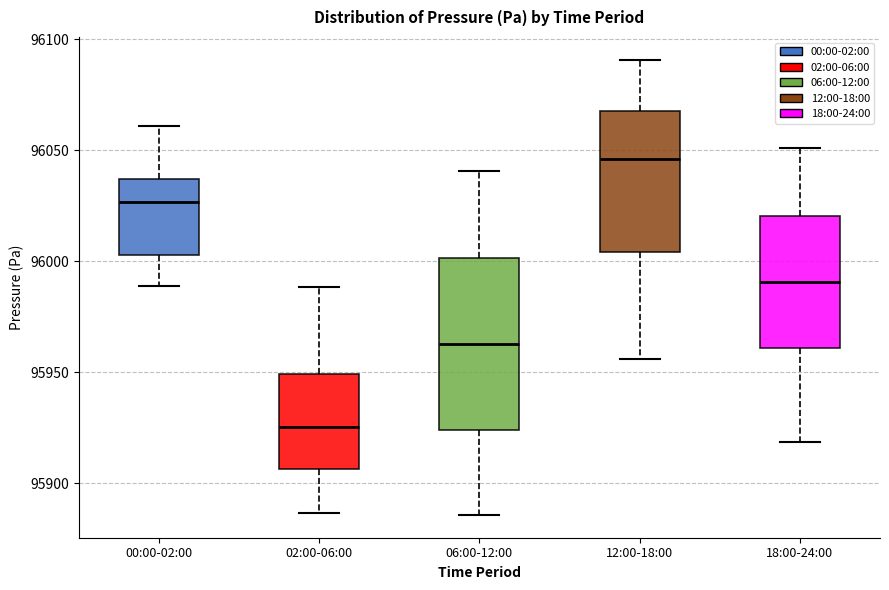

Comparing the boxes themselves (not the whiskers), which one is the tallest?

06:00-12:00